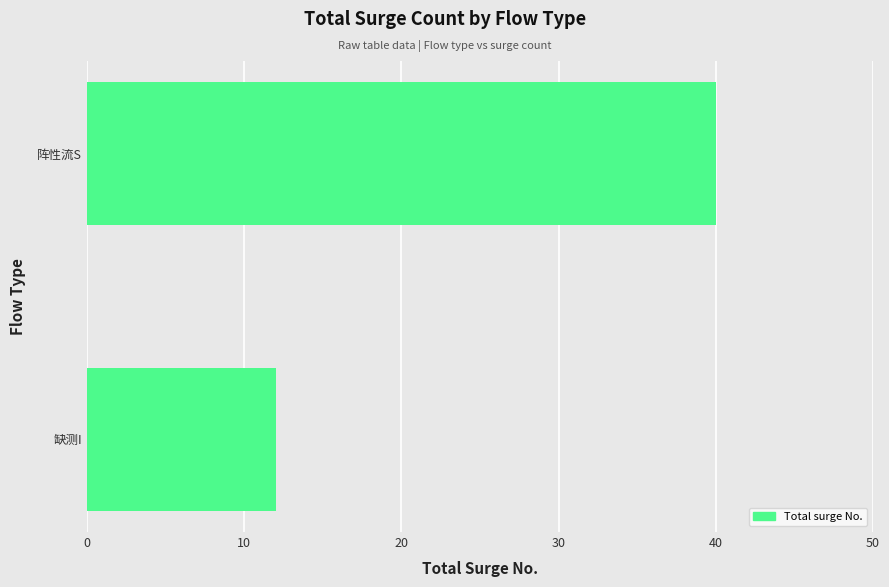

Which has a higher value, 阵性流S or 缺测I?

阵性流S